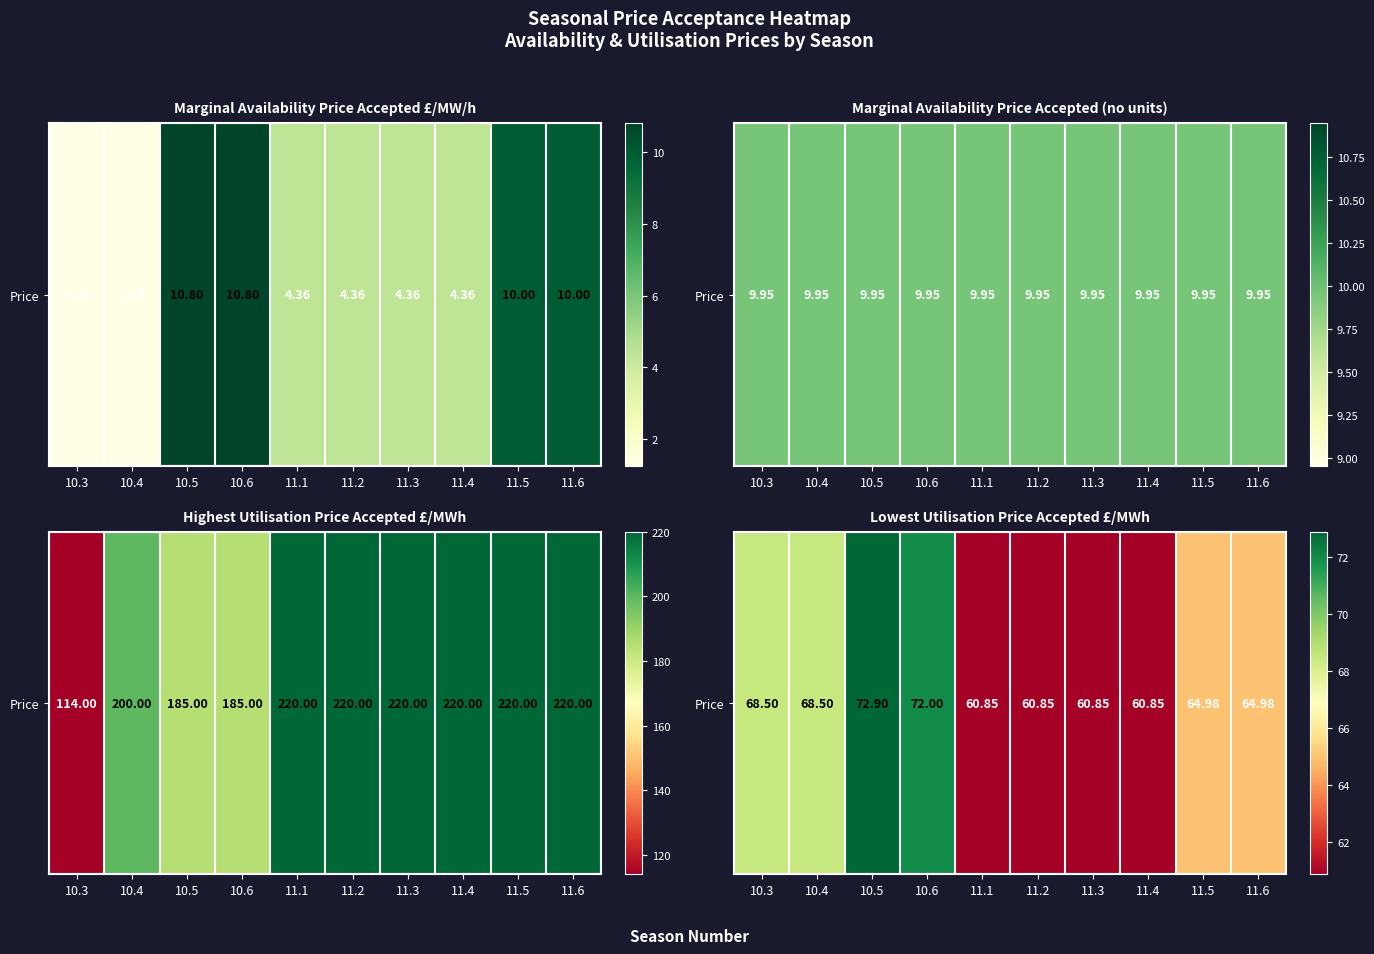

The chart shows a value of 72.9 at 10.5. True or false?

True